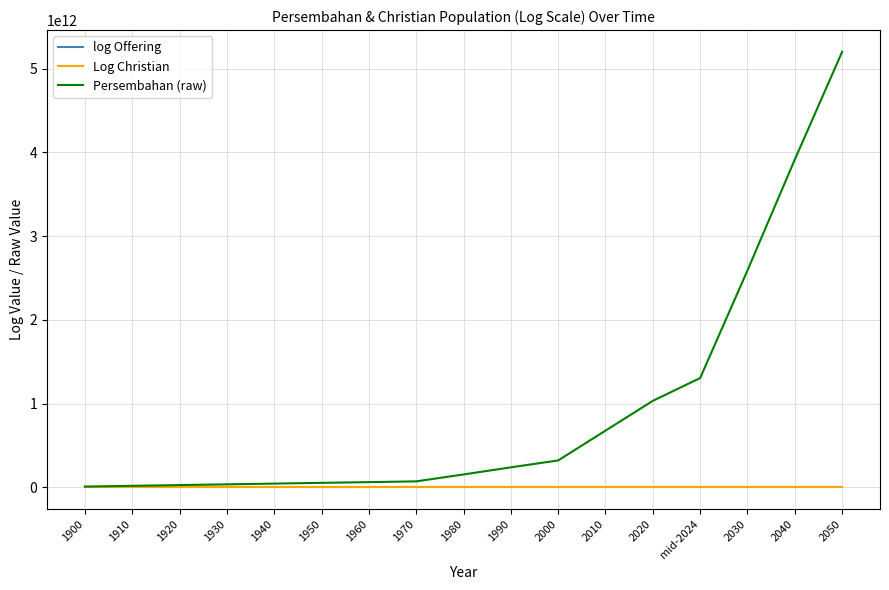

Is it true that Persembahan (raw) equals 61142857142.9 at 1960?

True